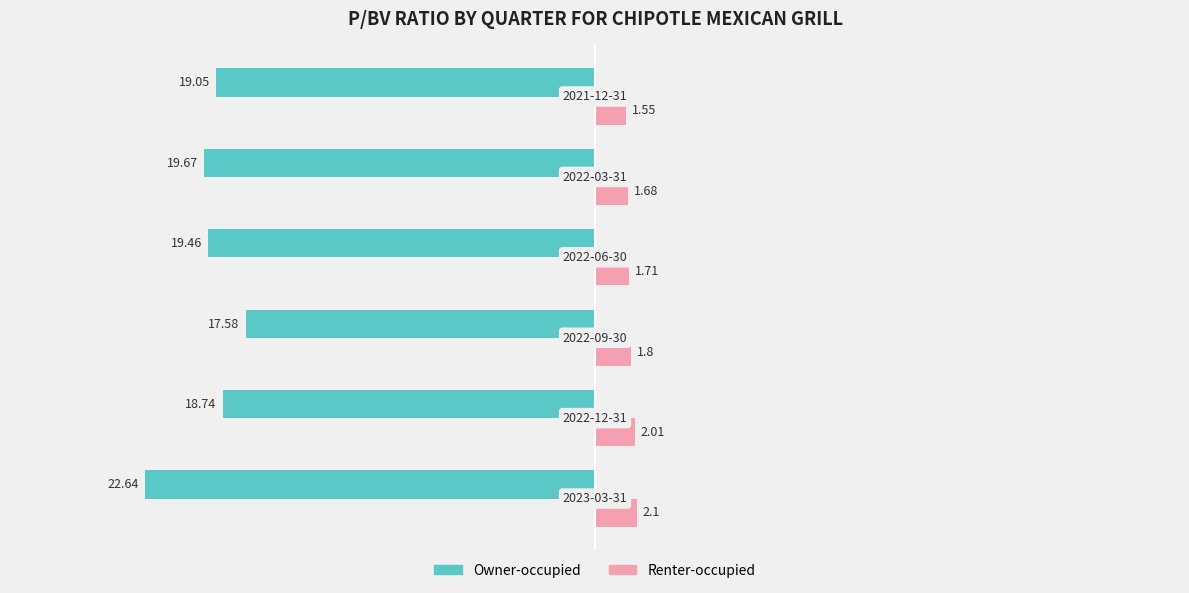

What is the difference between the maximum and second lowest values in the Owner-occupied series?

2.1